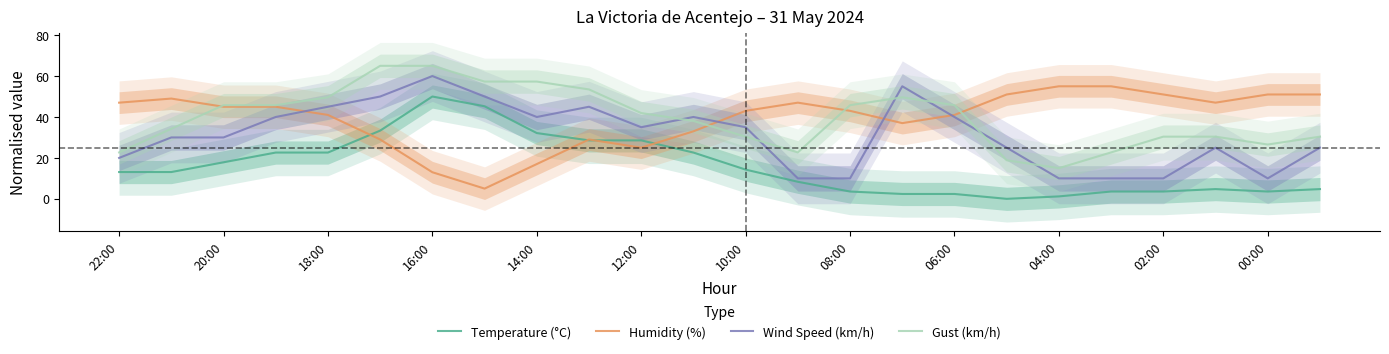

What is the difference between the maximum and minimum values in the Wind Speed (km/h) series?

50.0